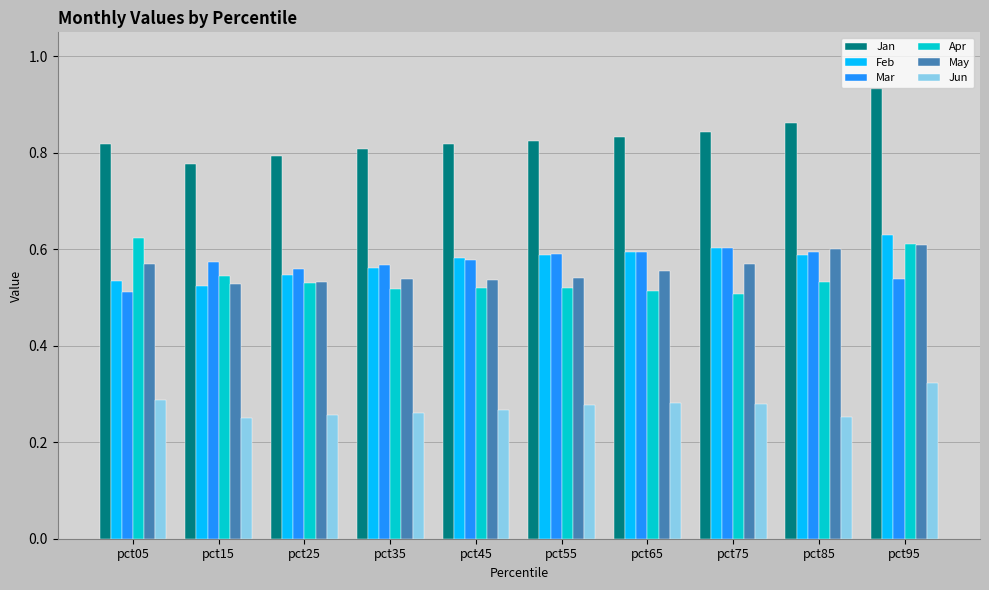

How many Jun values are between 0 and 1?

10